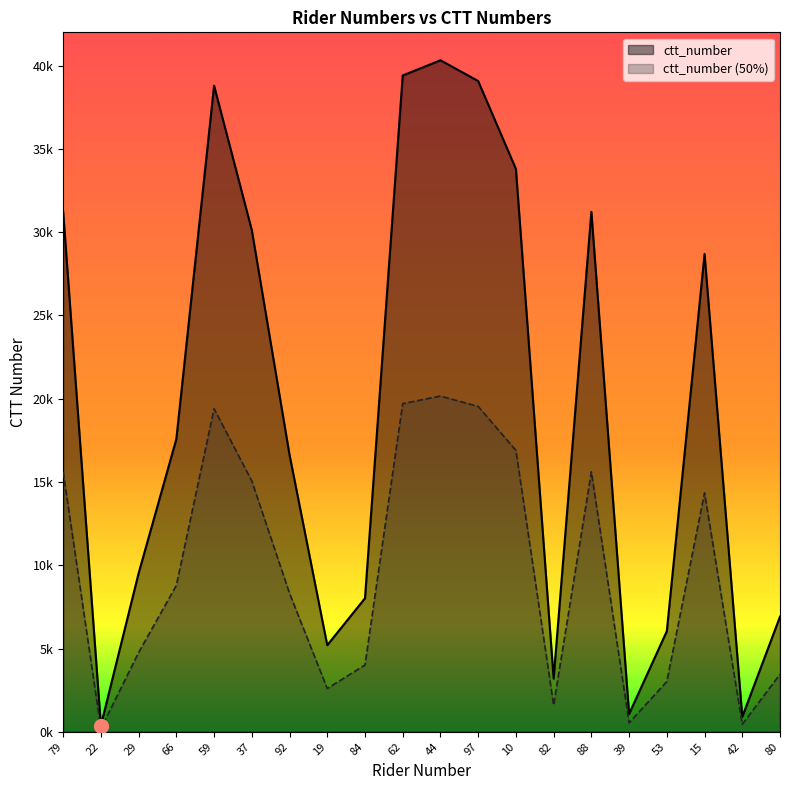

How many data points does each series have?

20